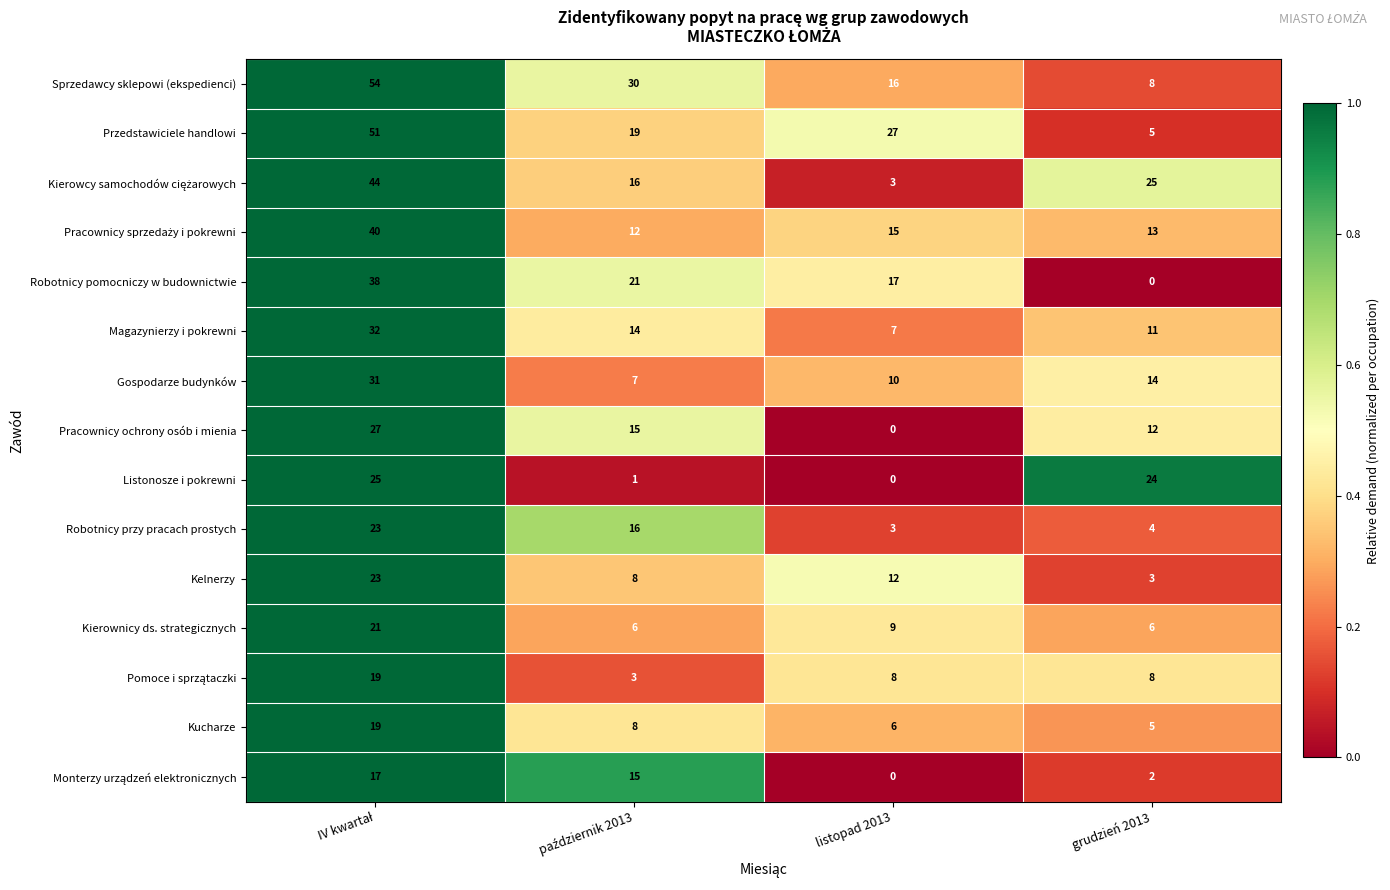

Which series has the largest total across all categories?

Sprzedawcy sklepowi (ekspedienci)